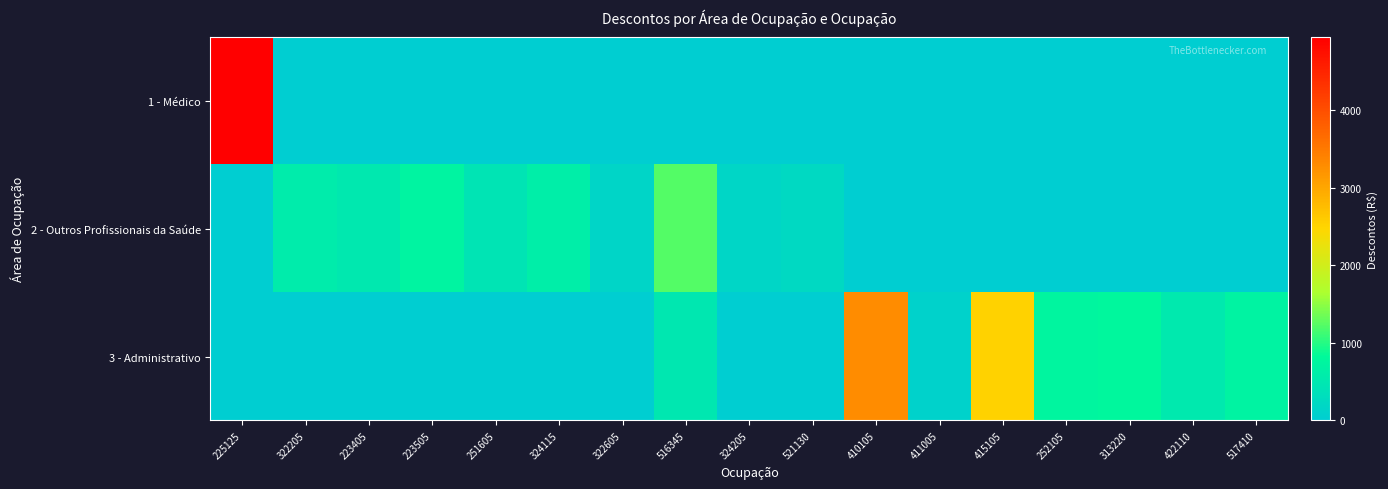

Rank the series at 225125 from lowest to highest value.

2 - Outros Profissionais da Saúde, 3 - Administrativo, 1 - Médico